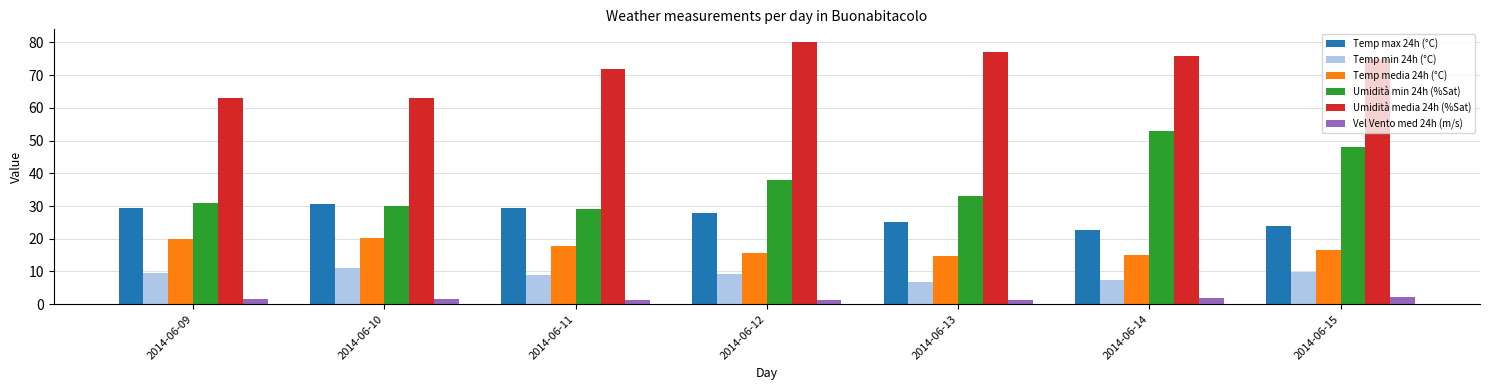

At which label does Umidità min 24h (%Sat) reach its peak?

2014-06-14